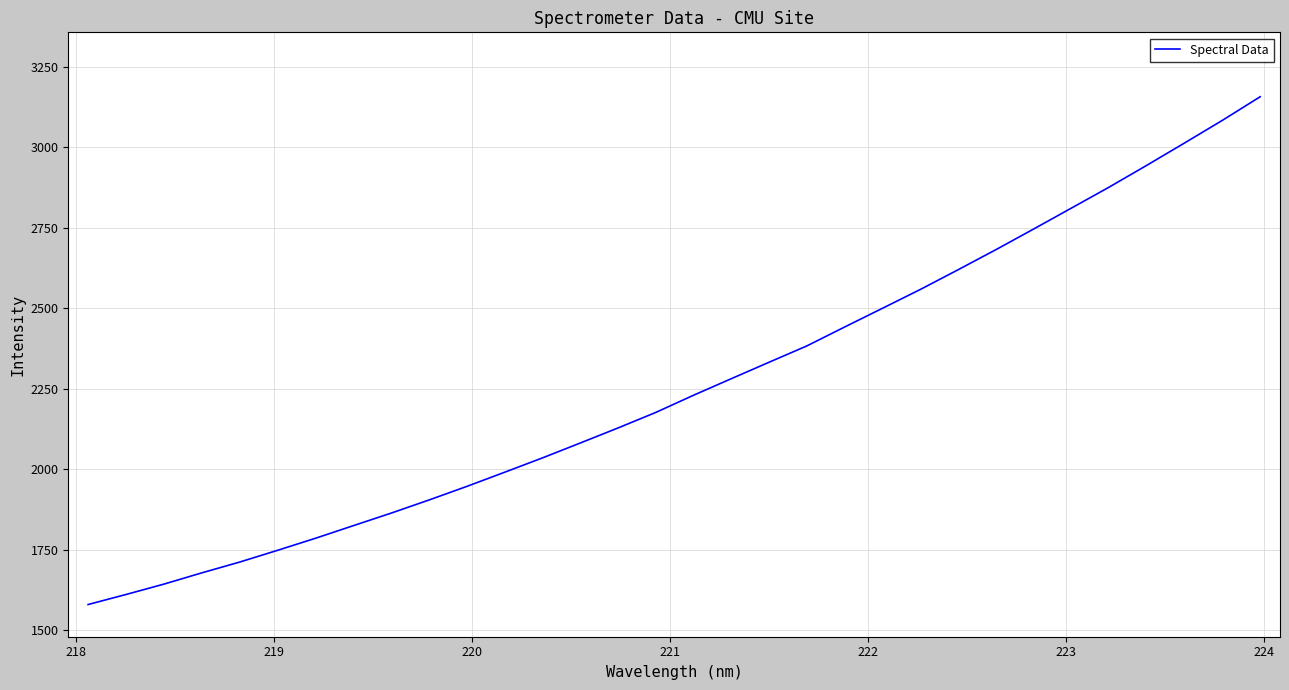

How many series are shown in this chart?

1